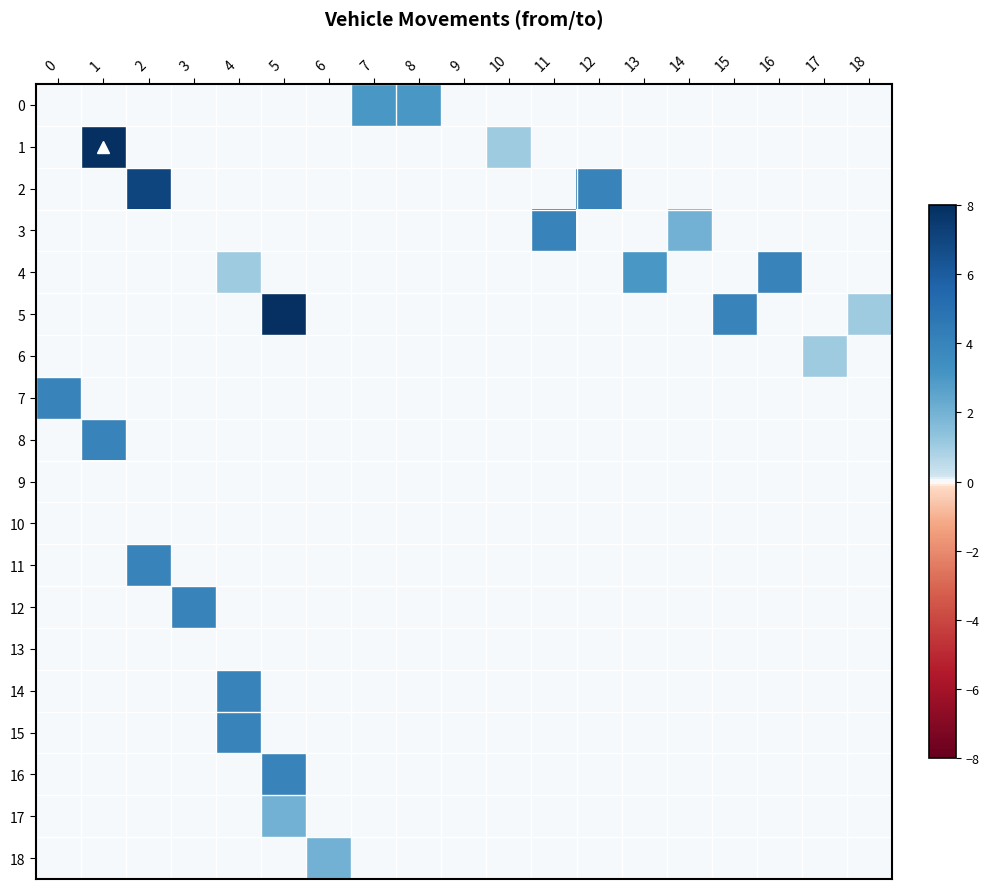

Which has a higher value, 7 or 2?

7